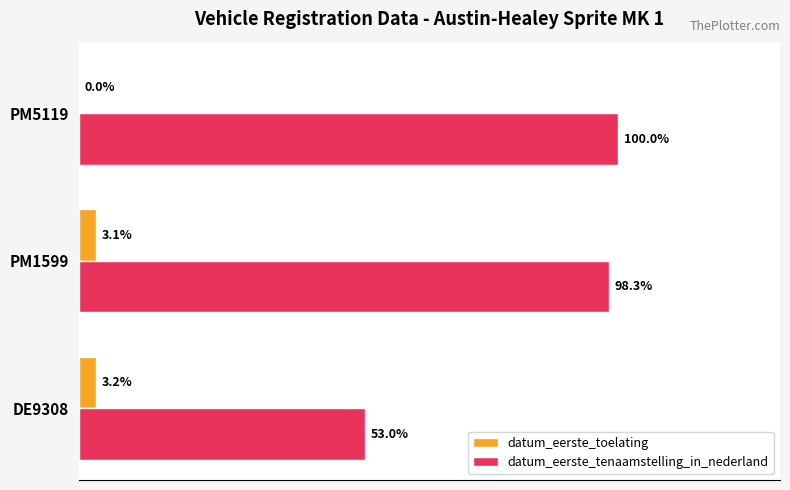

Which series changed the most between PM1599 and PM5119?

datum_eerste_toelating